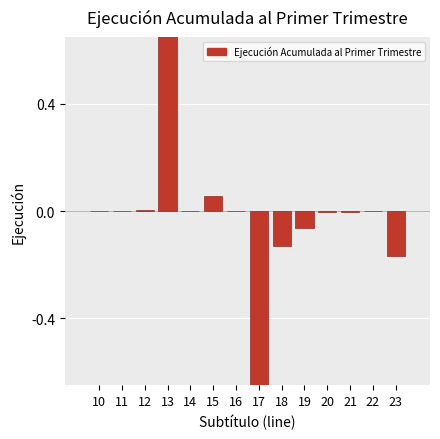

How many data points are less than 0?

7